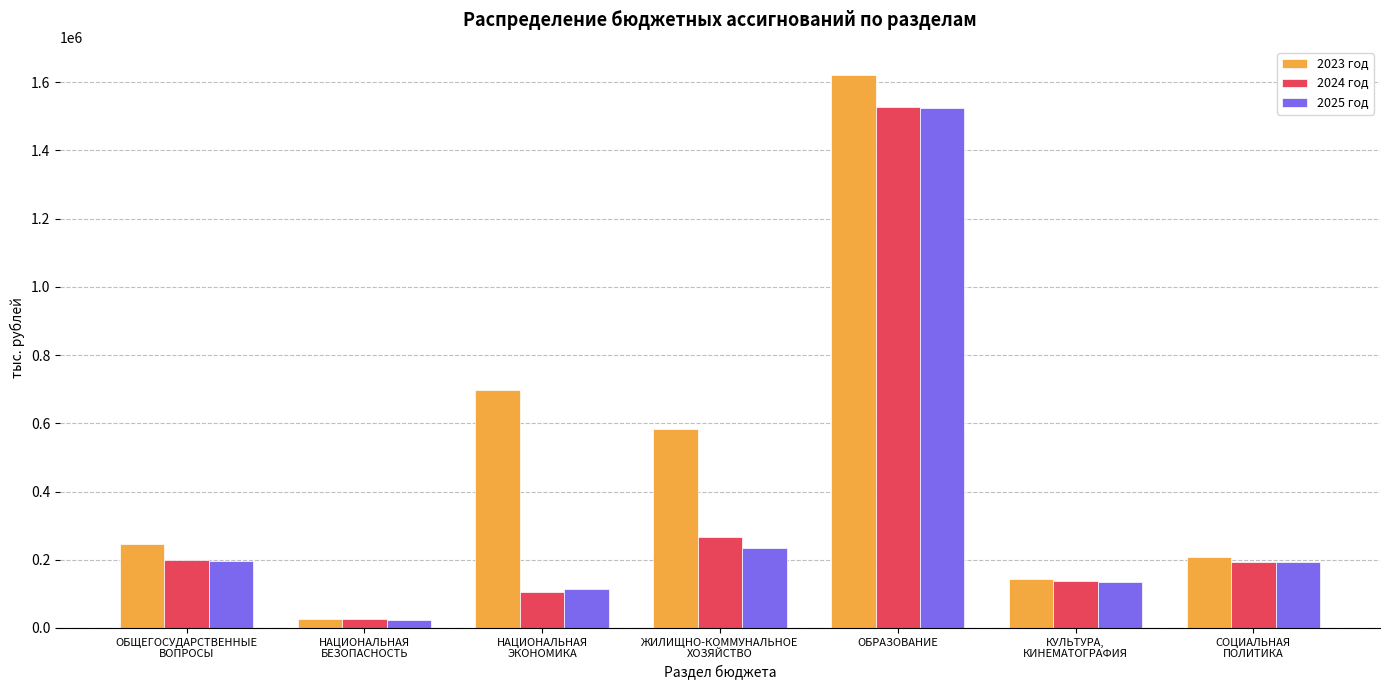

Is the value of 2025 год at НАЦИОНАЛЬНАЯ
БЕЗОПАСНОСТЬ greater than the value of 2024 год at КУЛЬТУРА,
КИНЕМАТОГРАФИЯ?

No